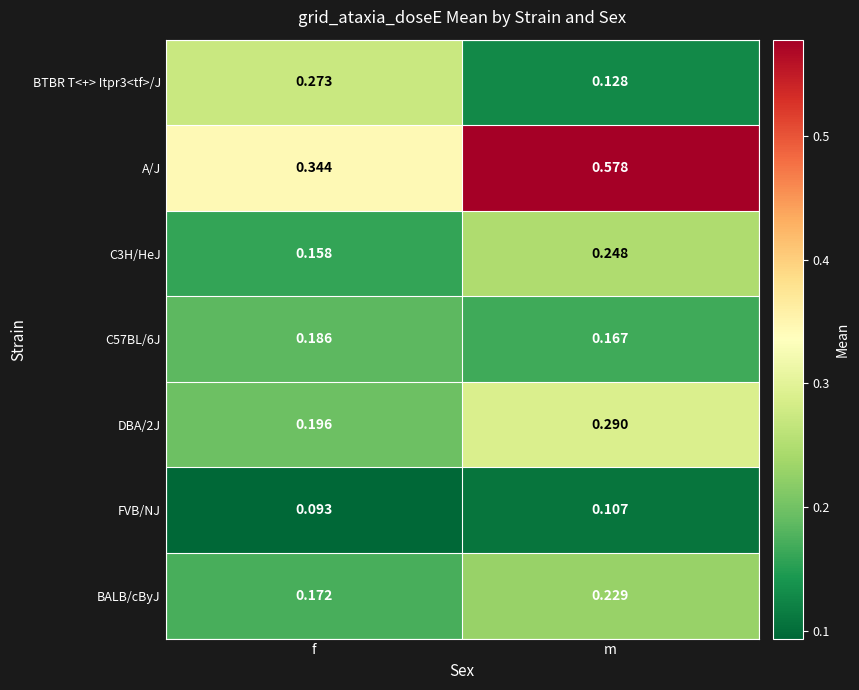

List the labels in order of BTBR T<+> Itpr3<tf>/J value, largest first.

f, m